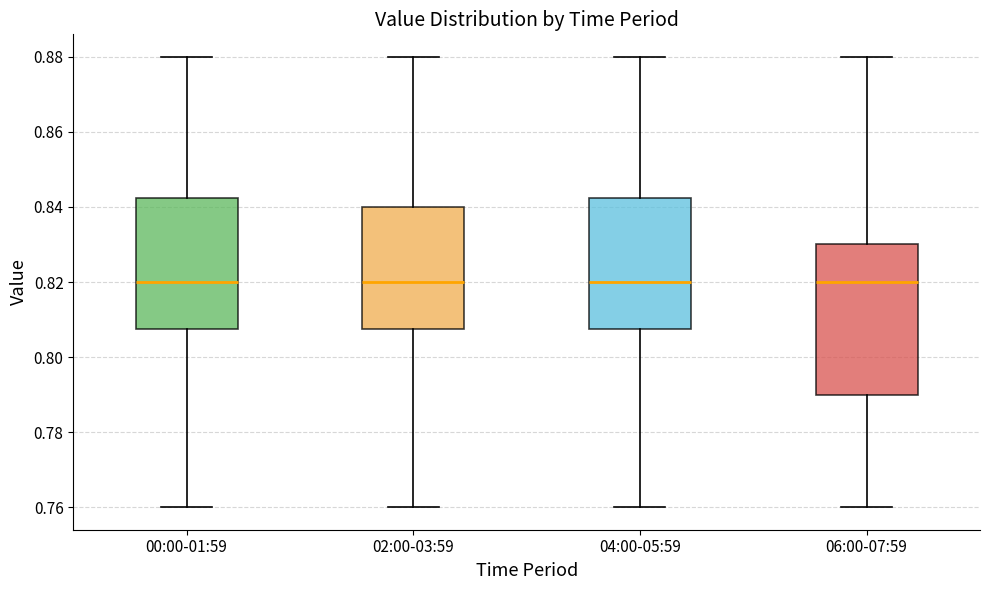

Comparing the boxes themselves (not the whiskers), which one is the tallest?

06:00-07:59